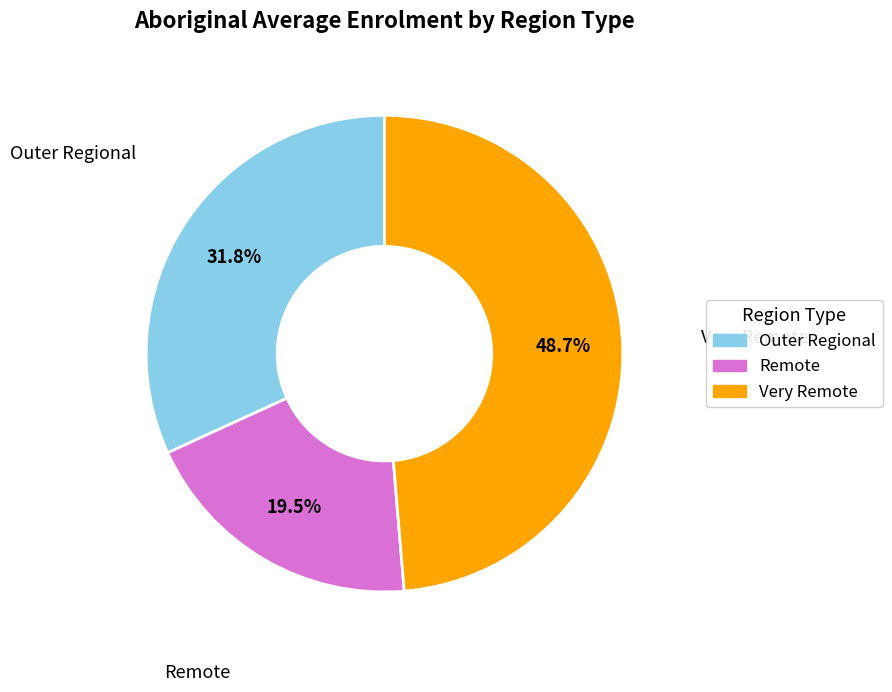

Which slice is the smallest?

Remote